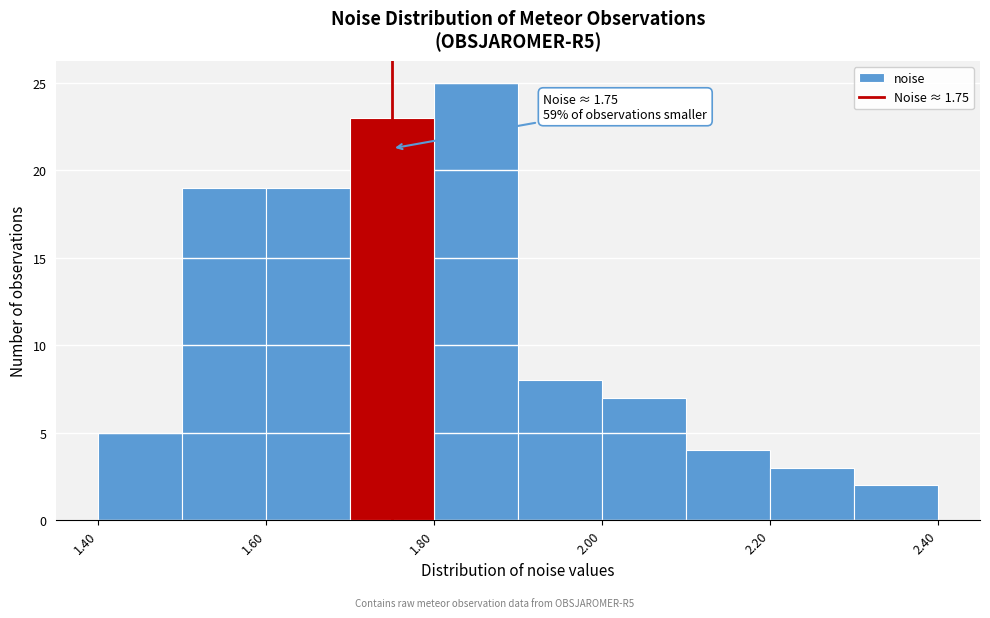

Over which range of the x-axis is the bar tallest?

1.8 to 1.9